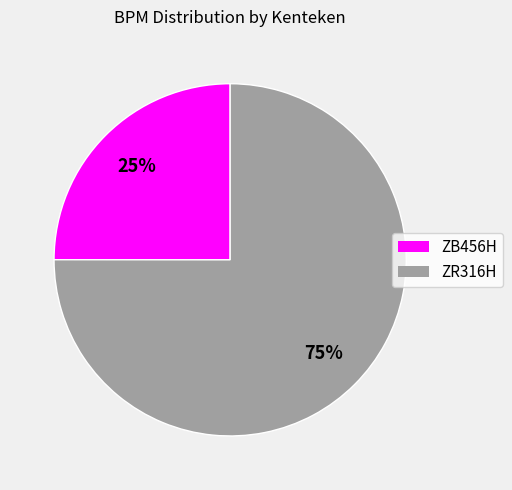

Which slice is the largest?

ZR316H